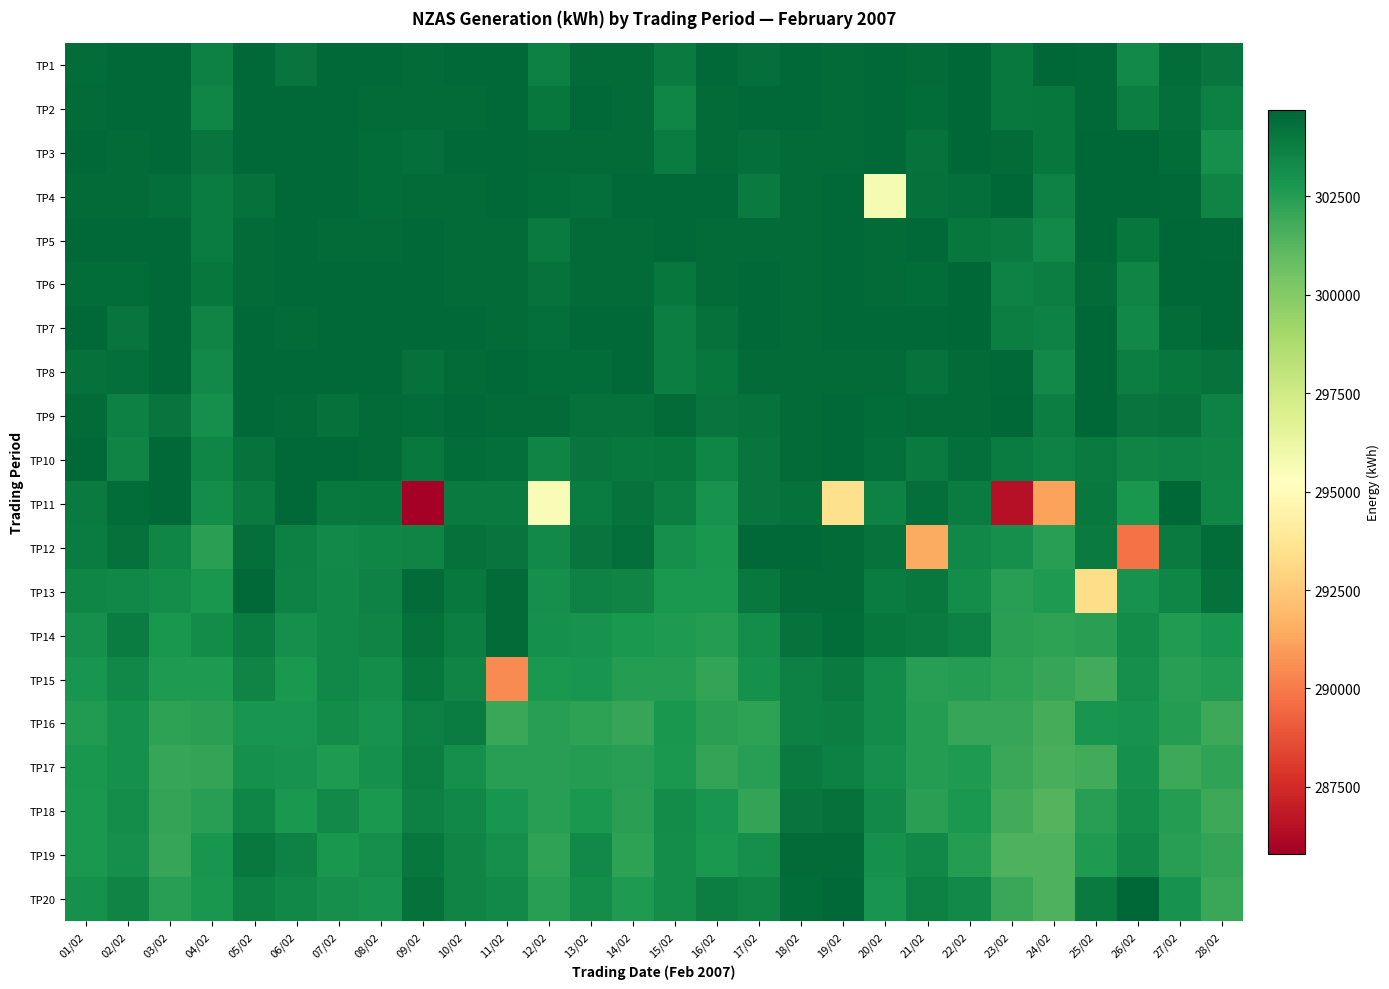

What is the difference between the highest and lowest values at 23/02?

18196